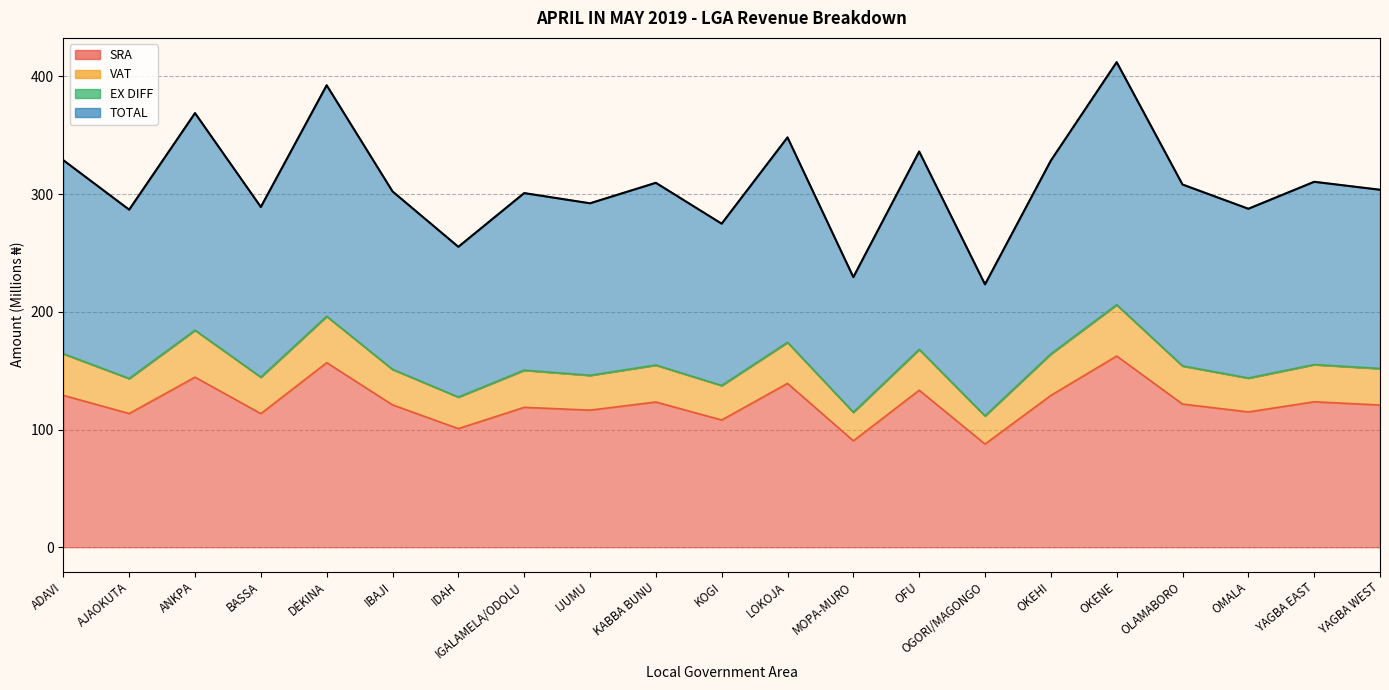

What are all the series names shown in the legend?

SRA, VAT, EX DIFF, TOTAL